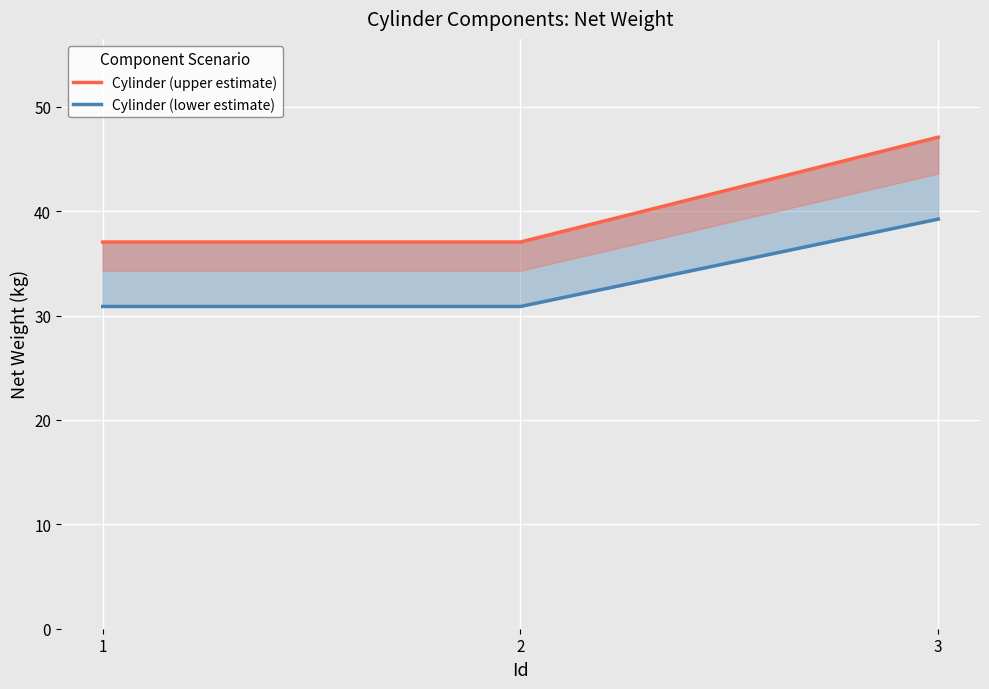

The value of Cylinder (upper estimate) at 3 is 47.1. True or false?

True